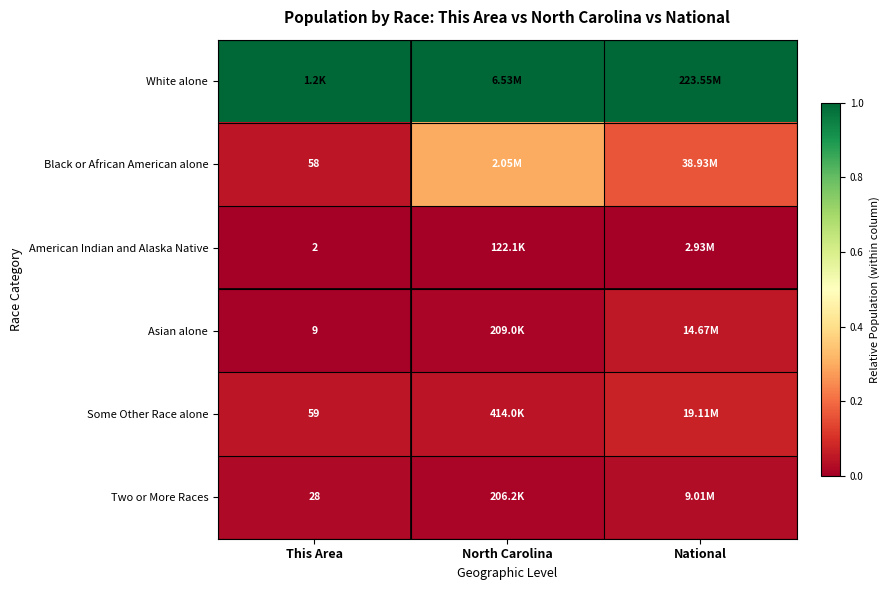

At which label does Black or African American alone reach its minimum?

This Area